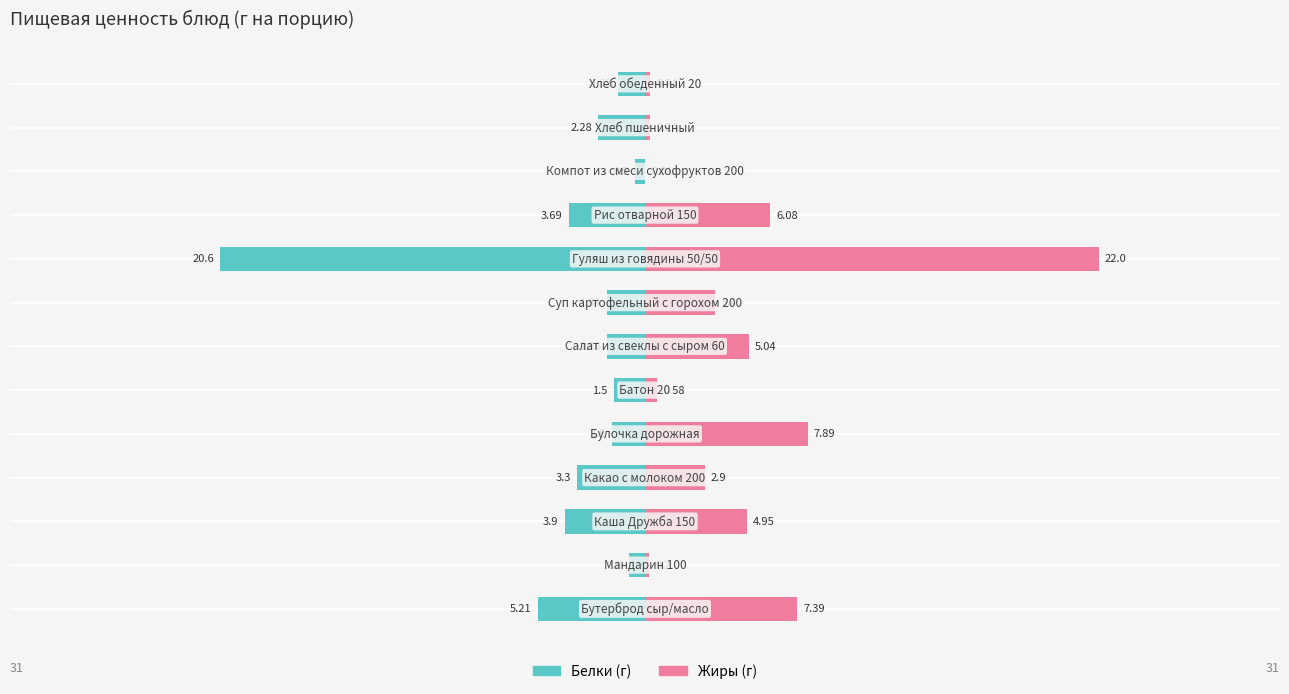

Count the number of data series in this chart.

2